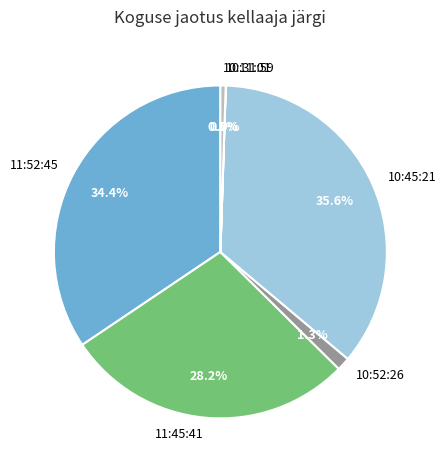

Combined, what portion of the pie is 11:52:45 and 11:45:41?

62.6%